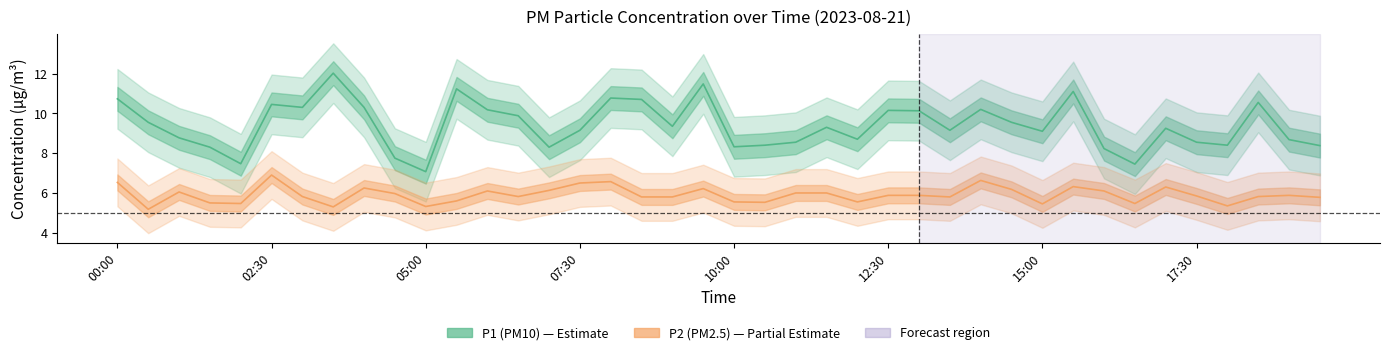

Does the chart have visible grid lines?

No